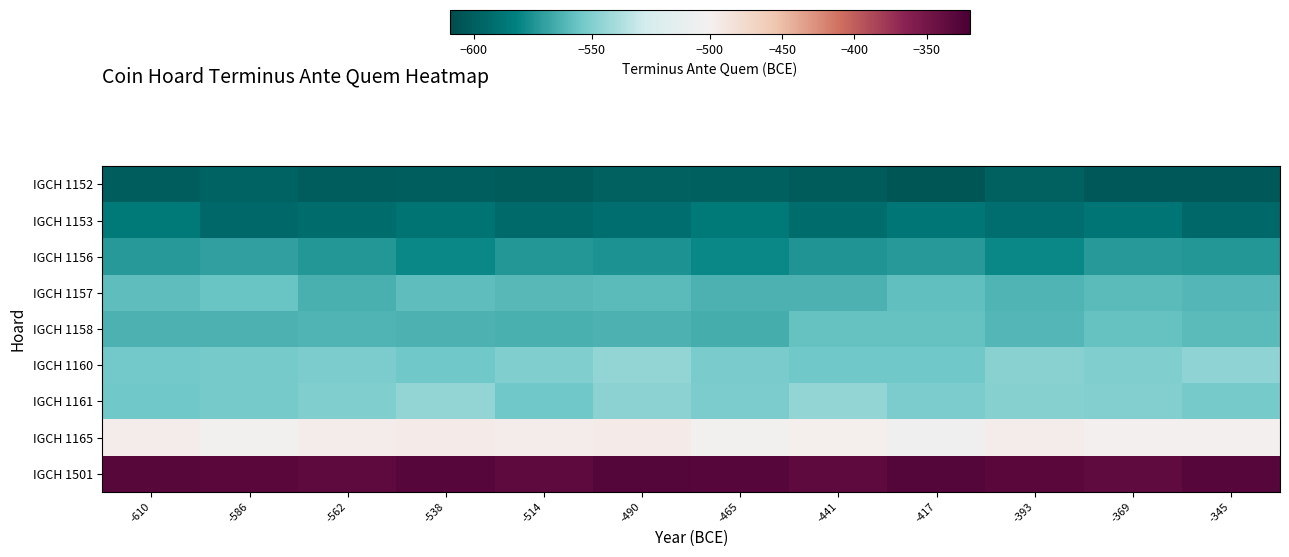

Reading left to right, list all the values displayed in this chart.

IGCH 1152: -610=-601.3	-586=-597.9	-562=-600.7	-538=-599.9	-514=-602.0	-490=-598.4	-465=-599.0	-441=-601.4	-417=-604.9	-393=-598.8	-369=-603.8	-345=-603.9
IGCH 1153: -610=-585.5	-586=-594.8	-562=-592.1	-538=-589.1	-514=-594.0	-490=-591.9	-465=-585.8	-441=-592.2	-417=-586.8	-393=-591.7	-369=-587.9	-345=-594.7
IGCH 1156: -610=-572.7	-586=-570.3	-562=-573.9	-538=-579.5	-514=-573.2	-490=-574.8	-465=-579.1	-441=-574.6	-417=-572.9	-393=-579.4	-369=-572.4	-345=-573.6
IGCH 1157: -610=-559.0	-586=-556.7	-562=-563.6	-538=-558.9	-514=-560.6	-490=-559.5	-465=-563.0	-441=-563.6	-417=-557.7	-393=-561.9	-369=-559.4	-345=-561.9
IGCH 1158: -610=-563.4	-586=-562.9	-562=-562.1	-538=-563.3	-514=-563.8	-490=-563.2	-465=-564.5	-441=-557.0	-417=-557.3	-393=-561.7	-369=-557.3	-345=-559.9
IGCH 1160: -610=-553.4	-586=-553.2	-562=-551.3	-538=-554.3	-514=-550.0	-490=-545.3	-465=-551.7	-441=-554.3	-417=-554.3	-393=-547.7	-369=-550.1	-345=-545.9
IGCH 1161: -610=-554.4	-586=-553.2	-562=-550.4	-538=-545.5	-514=-554.7	-490=-547.2	-465=-551.1	-441=-545.1	-417=-551.4	-393=-548.6	-369=-549.8	-345=-552.5
IGCH 1165: -610=-496.3	-586=-502.0	-562=-497.1	-538=-495.3	-514=-495.9	-490=-495.6	-465=-502.3	-441=-497.3	-417=-503.8	-393=-496.1	-369=-500.7	-345=-500.9
IGCH 1501: -610=-331.0	-586=-331.8	-562=-335.0	-538=-328.9	-514=-334.4	-490=-328.1	-465=-328.7	-441=-335.0	-417=-328.4	-393=-332.3	-369=-336.7	-345=-329.4